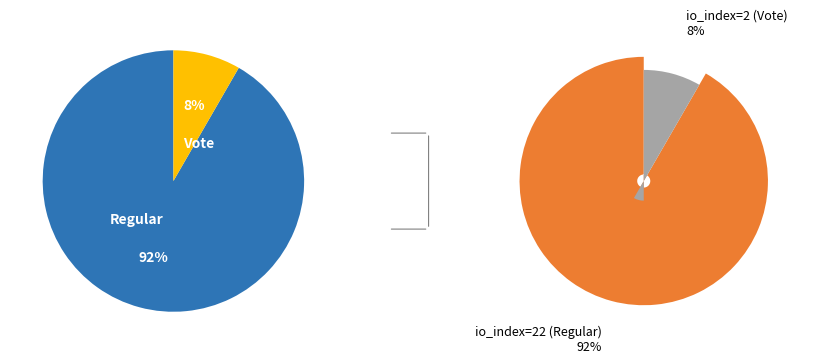

To the nearest percent, what is the average slice percentage?

50%